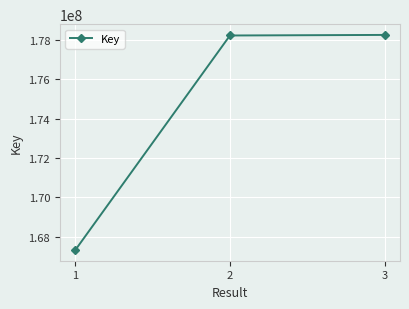

What is the minimum value shown in the chart?

167313779